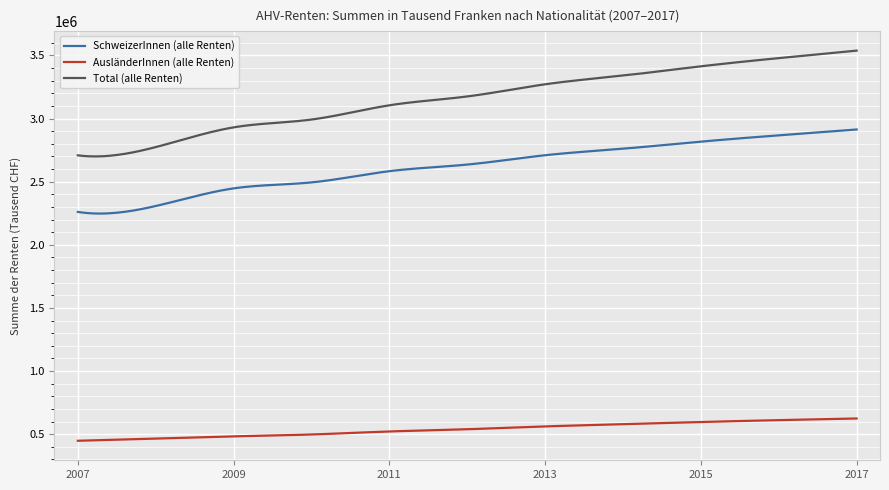

What is the difference between the maximum and minimum values in the AusländerInnen (alle Renten) series?

176471.5